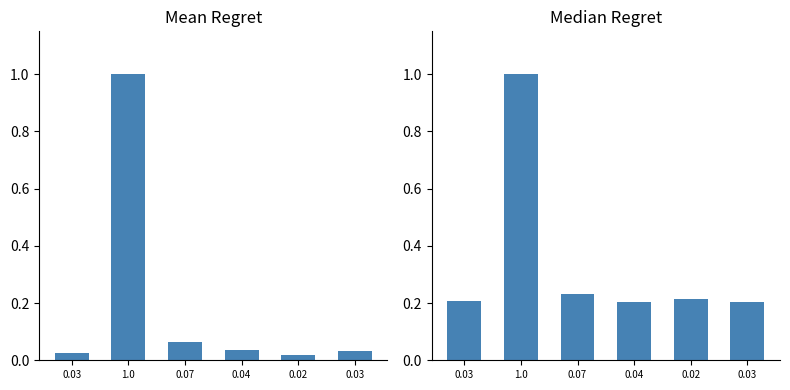

Between 1.0 and 0.07, which is larger?

1.0